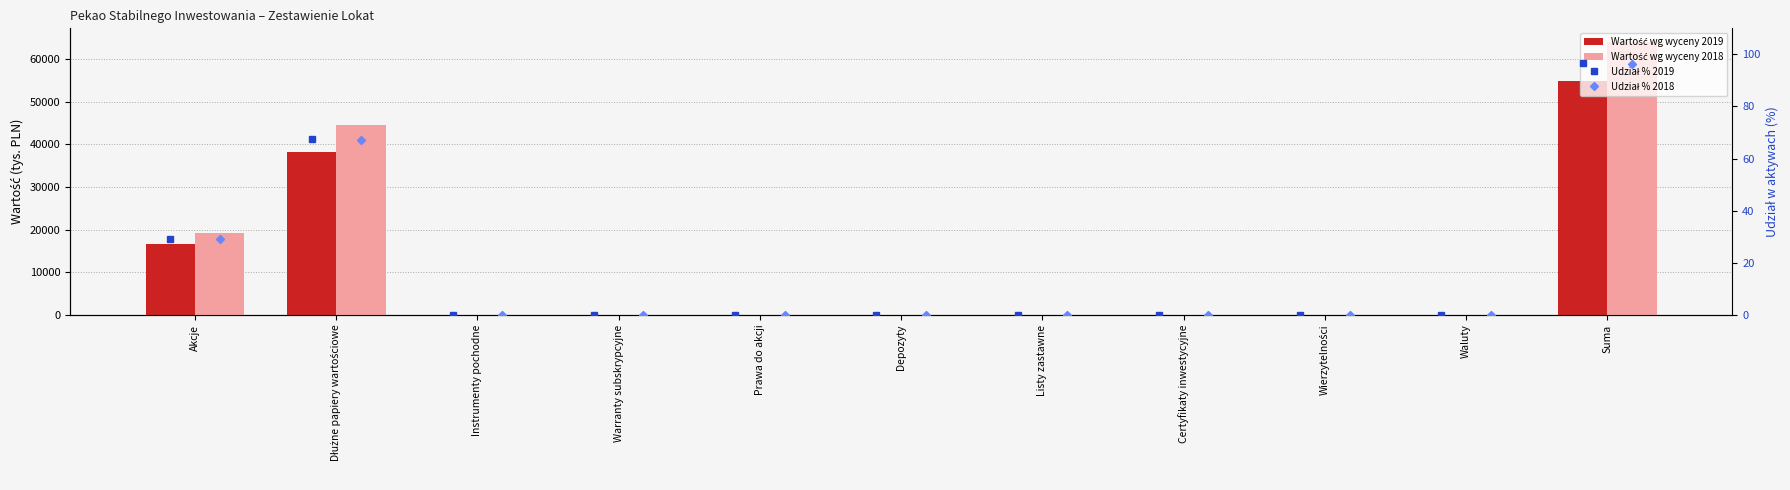

What position from the left is Listy zastawne?

7